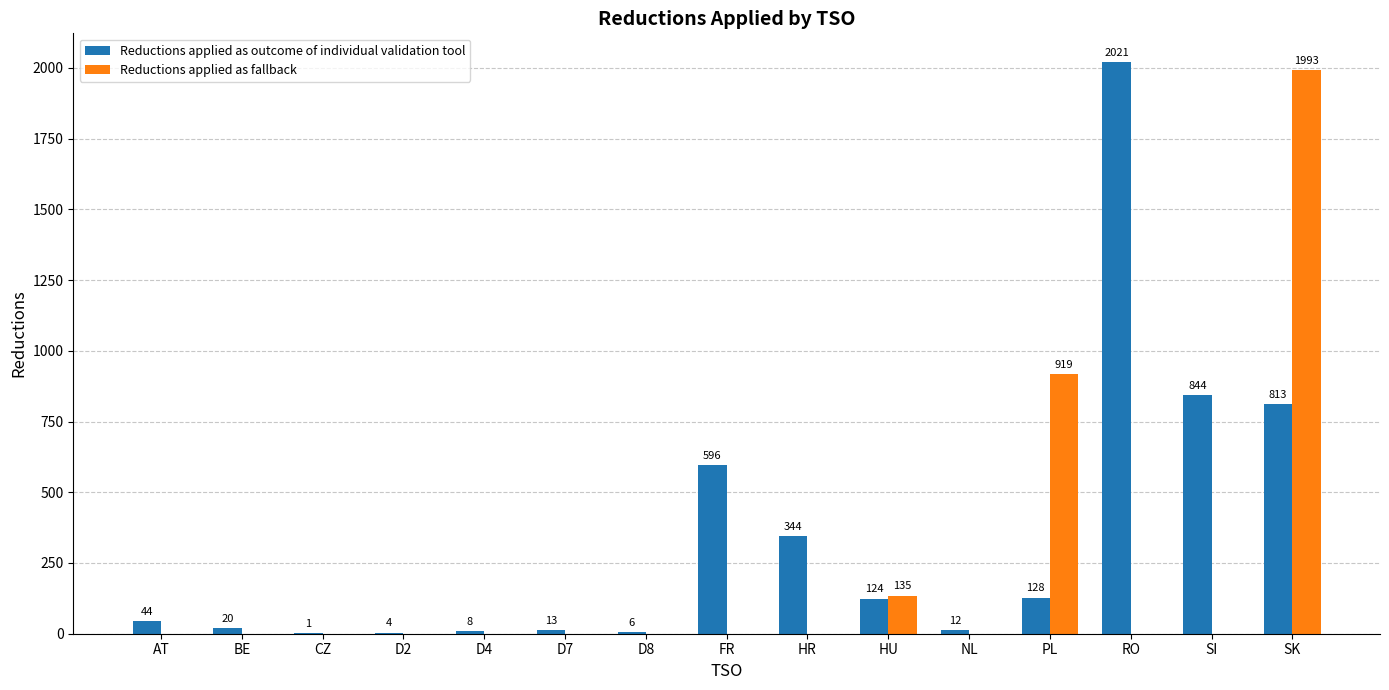

How many series are shown in this chart?

2